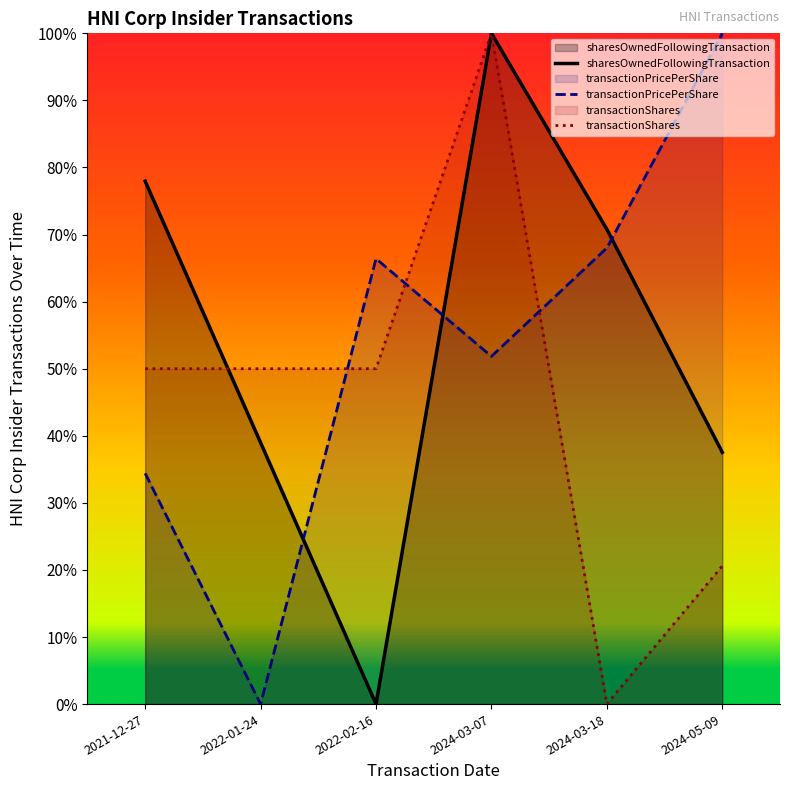

What is the label of the 6th point from the left?

2024-05-09